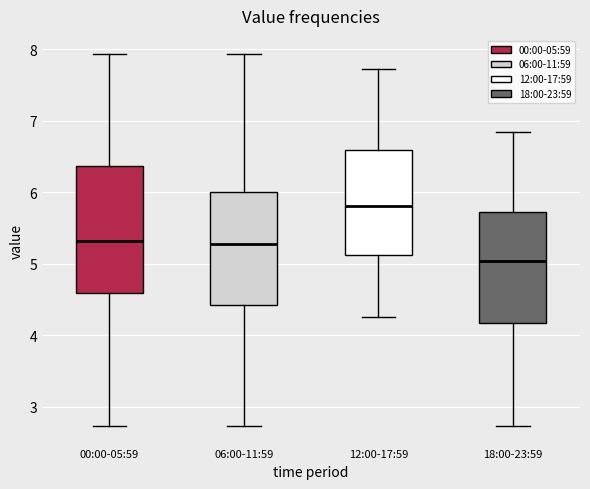

Reading left to right, read every box against the y-axis: the position of its median line, the range the box covers, and the ends of its whiskers. The values are not printed on the chart, so give them approximately, as read against the axis.

00:00-05:59: median 5.3, box 4.6 to 6.4, whiskers 2.7 to 7.9
06:00-11:59: median 5.3, box 4.4 to 6.0, whiskers 2.7 to 7.9
12:00-17:59: median 5.8, box 5.1 to 6.6, whiskers 4.3 to 7.7
18:00-23:59: median 5.0, box 4.2 to 5.7, whiskers 2.7 to 6.9